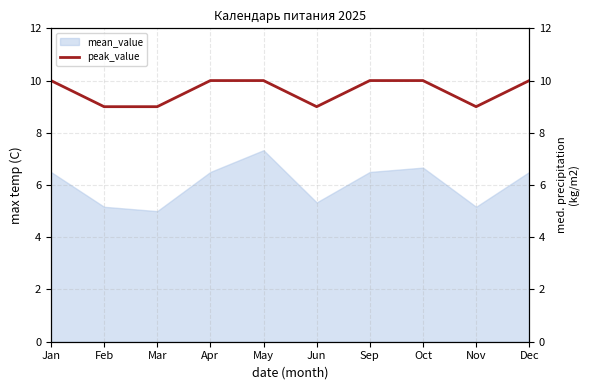

The chart shows a value of 17 at Jan. True or false?

False